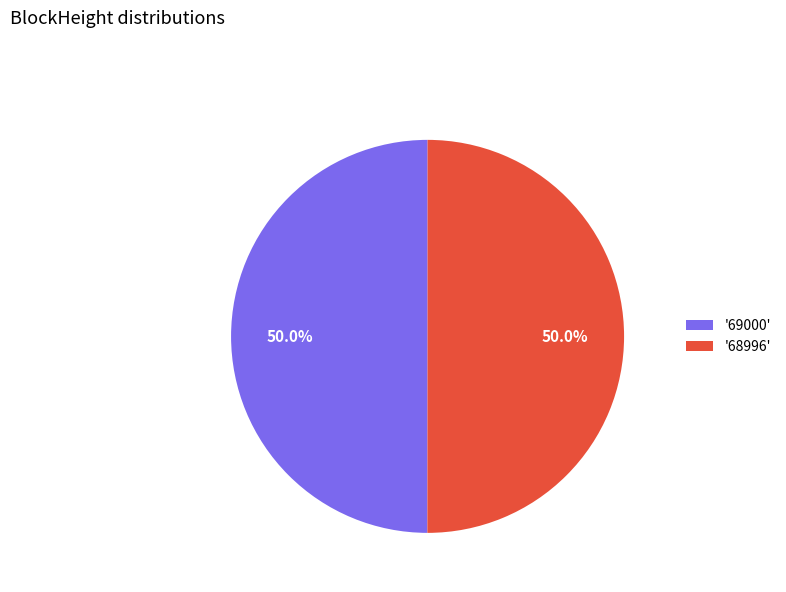

How many segments does this pie chart have?

2